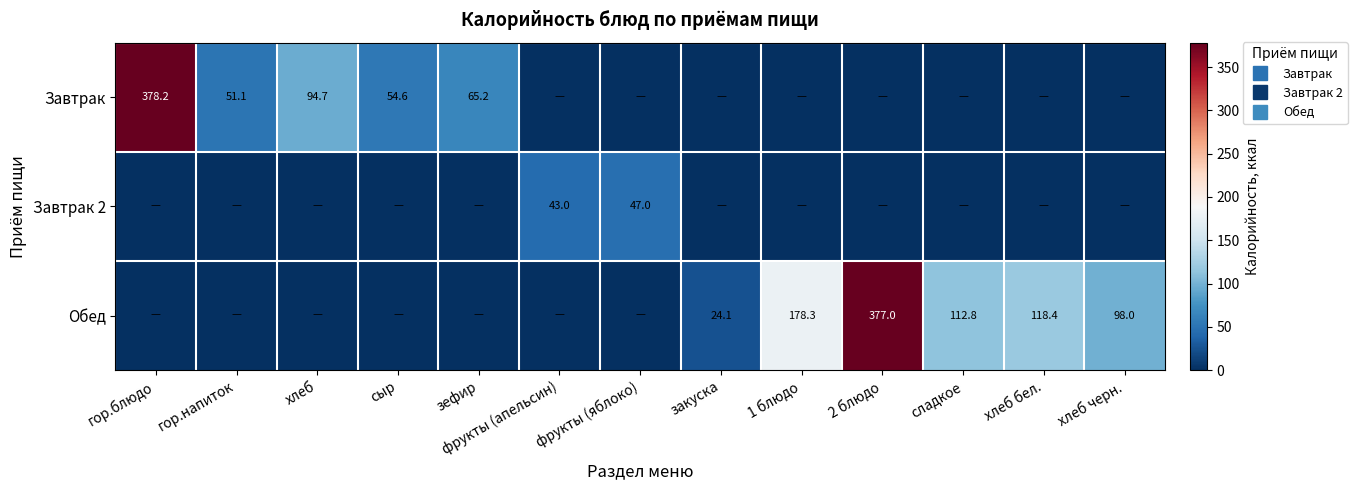

At how many categories does at least one series exceed 181?

2